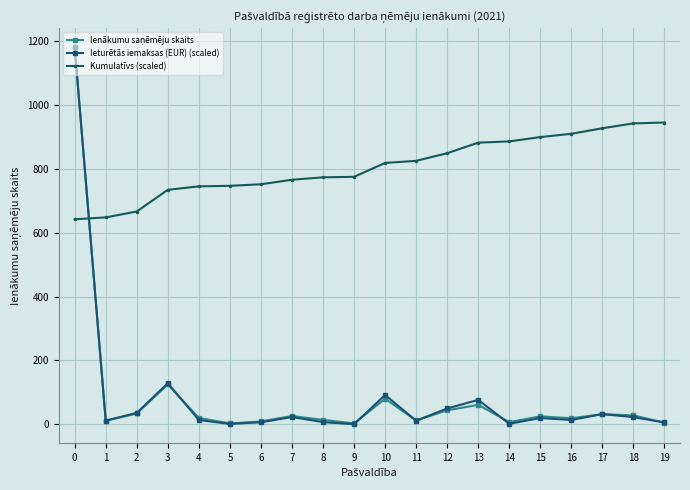

What is the greatest value displayed?

1182.0